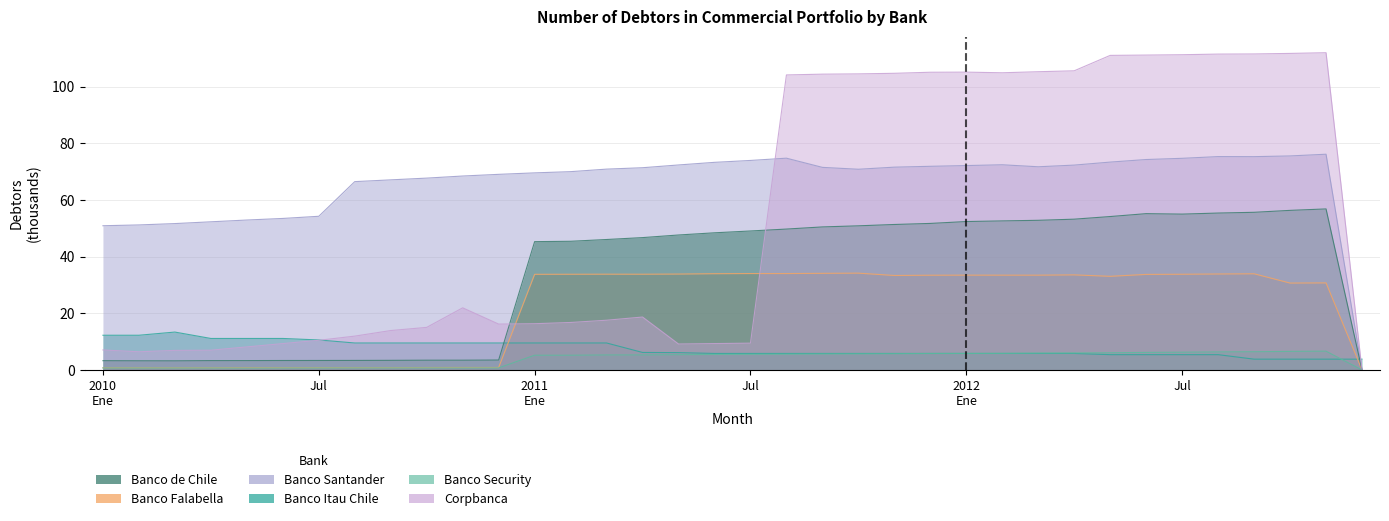

At which category does the chart reach its peak across all series?

Nov